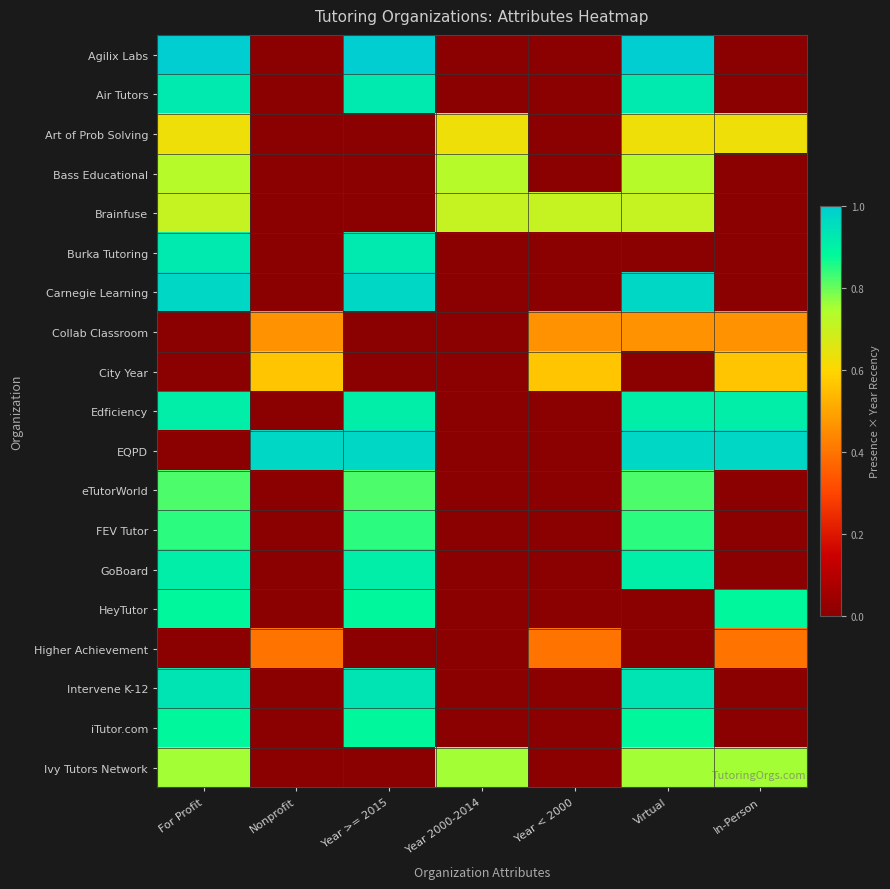

What is the total value across all series at For Profit?

12.8